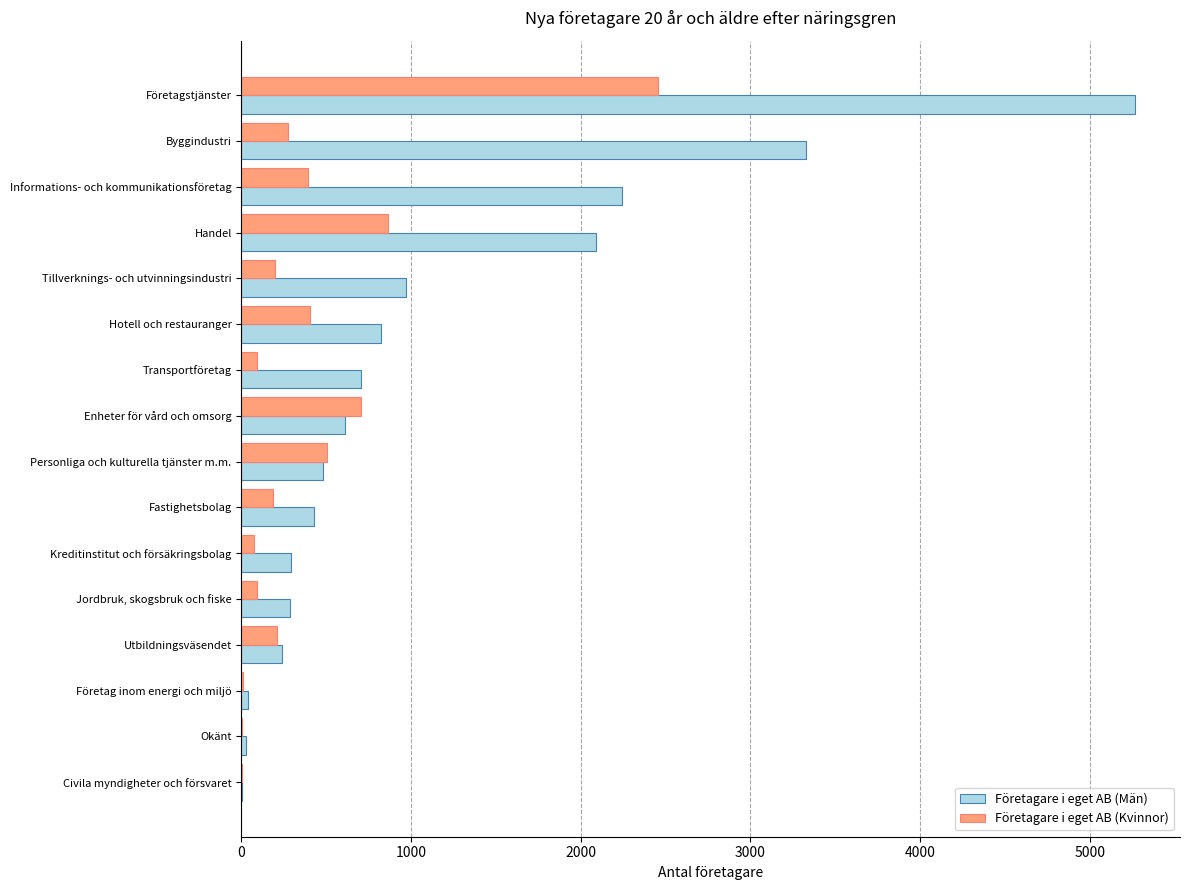

How many series are shown in this chart?

2